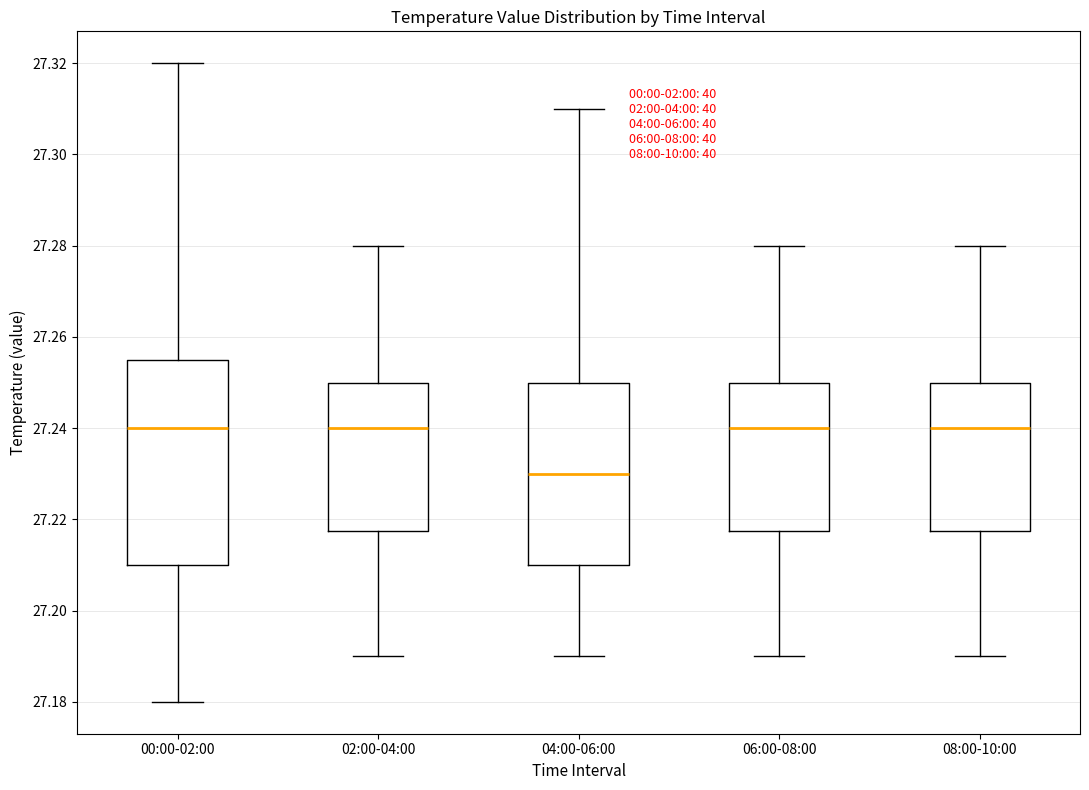

Reading left to right, read every box against the y-axis: the position of its median line, the range the box covers, and the ends of its whiskers. The values are not printed on the chart, so give them approximately, as read against the axis.

00:00-02:00: median 27.240, box 27.210 to 27.256, whiskers 27.180 to 27.320
02:00-04:00: median 27.240, box 27.218 to 27.250, whiskers 27.190 to 27.280
04:00-06:00: median 27.230, box 27.210 to 27.250, whiskers 27.190 to 27.310
06:00-08:00: median 27.240, box 27.218 to 27.250, whiskers 27.190 to 27.280
08:00-10:00: median 27.240, box 27.218 to 27.250, whiskers 27.190 to 27.280